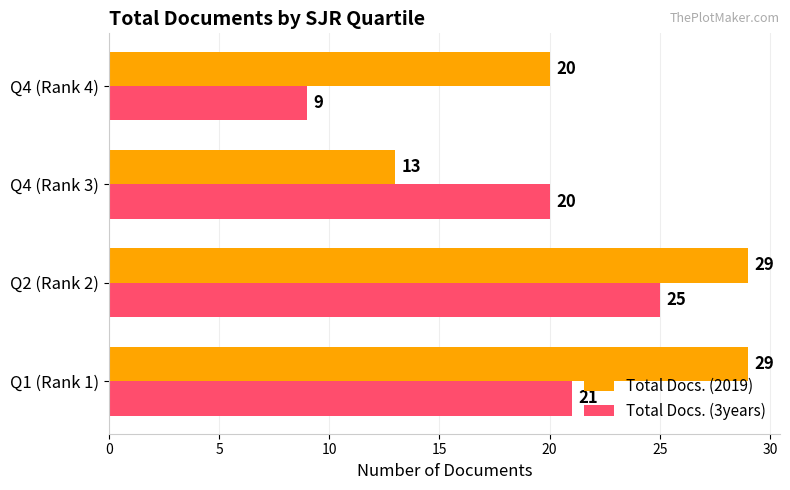

Which series has the largest total across all categories?

Total Docs. (2019)